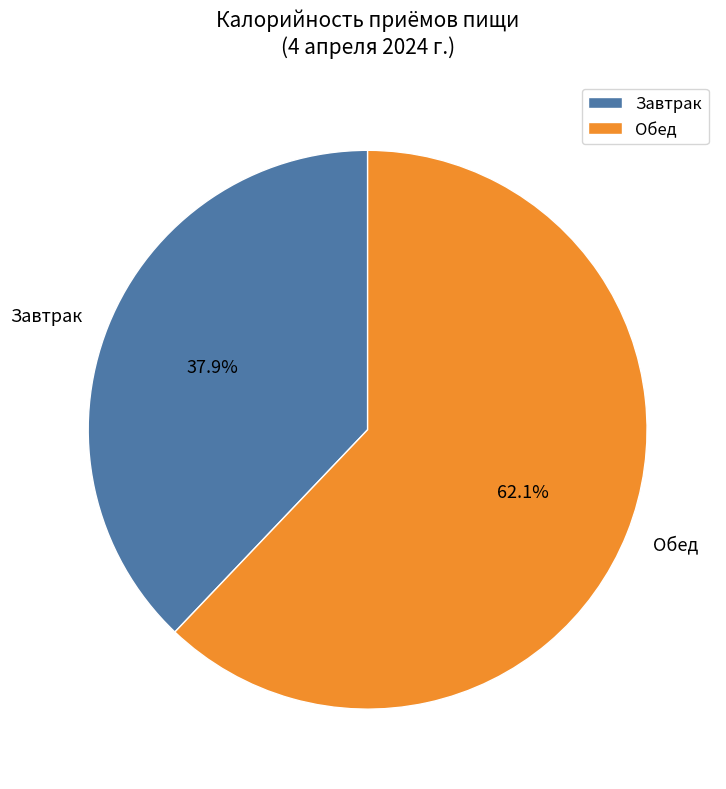

What portion of the pie excludes Обед?

37.9%